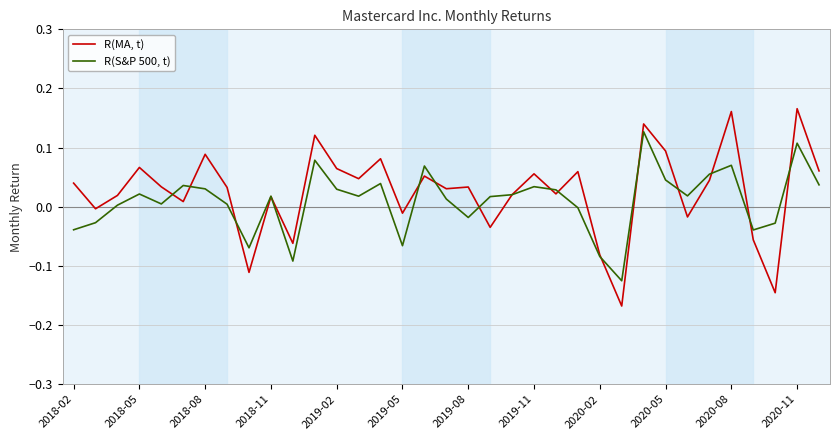

List the series in order of their overall mean, lowest first.

R(S&P 500, t), R(MA, t)